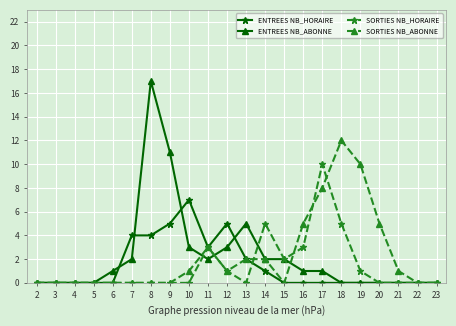

What is the difference between the maximum and minimum values in the SORTIES NB_HORAIRE series?

10